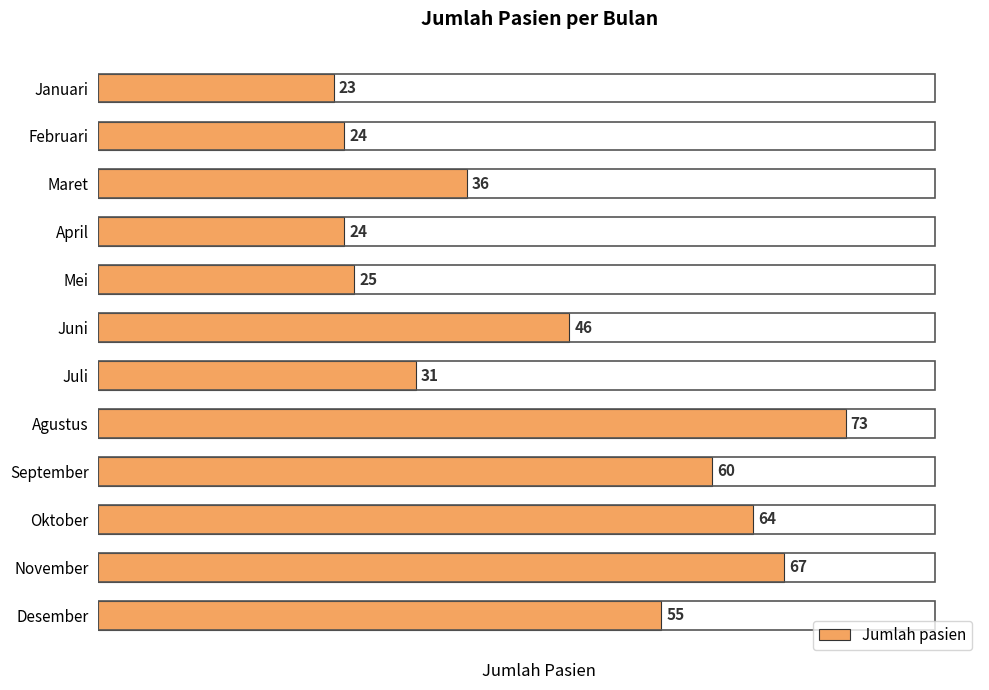

What is the ratio of the value at Mei to the value at Oktober?

0.4